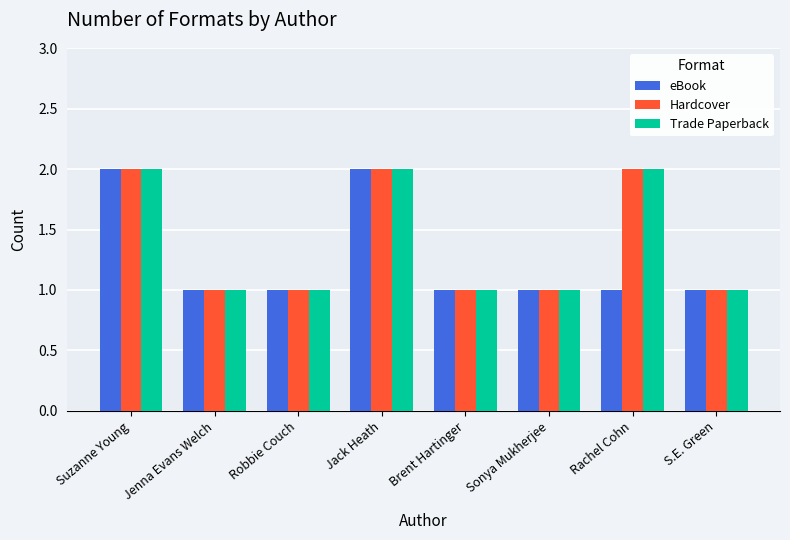

What are all the series names shown in the legend?

eBook, Hardcover, Trade Paperback